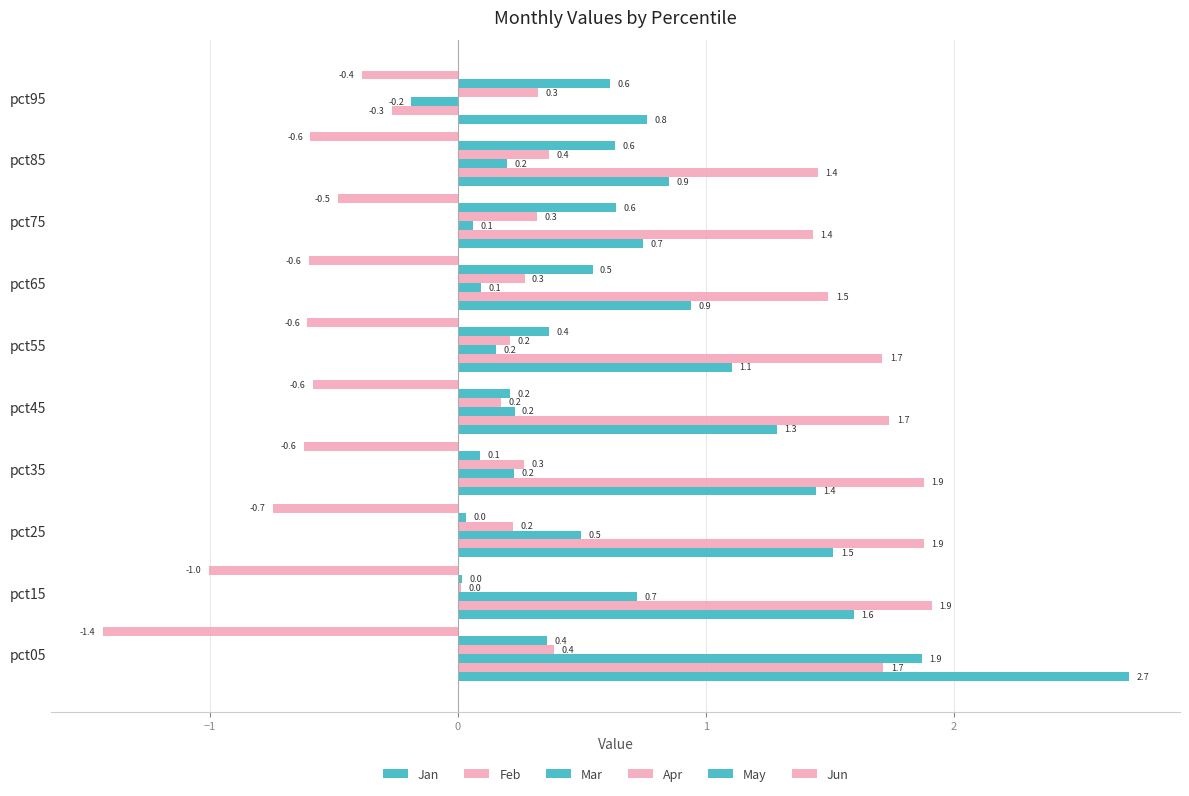

How many values in the Jan series are below 1?

4